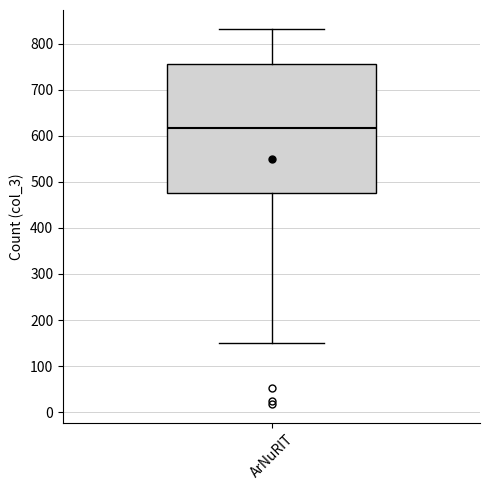

Transcribe this box plot: give where the median line is, the range the box spans, and where the two whiskers end, as read against the y-axis. The values are not printed on the chart, so give them approximately, as read against the axis.

median 620, box 480 to 760, whiskers 150 to 830